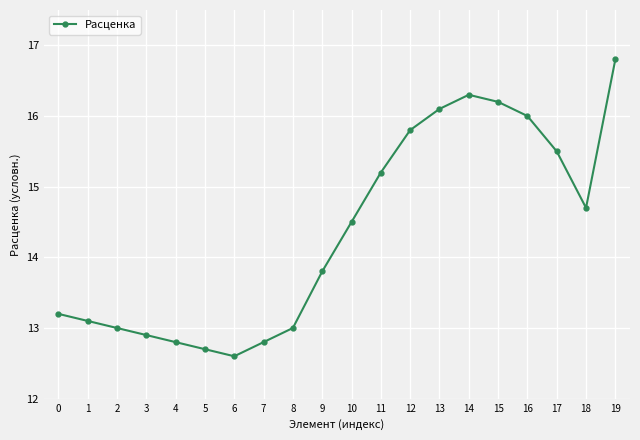

Reading left to right, transcribe all the data shown in this chart.

13.2	13.1	13.0	12.9	12.8	12.7	12.6	12.8	13.0	13.8	14.5	15.2	15.8	16.1	16.3	16.2	16.0	15.5	14.7	16.8